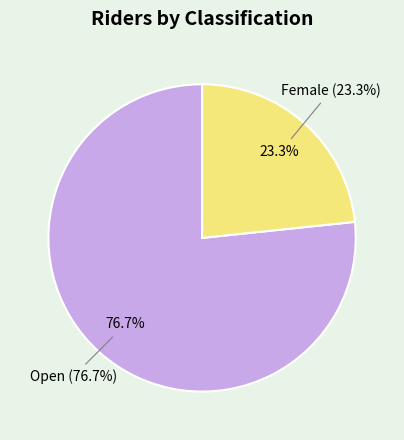

To the nearest percent, what is the difference between the Open and Female slice percentages?

53%